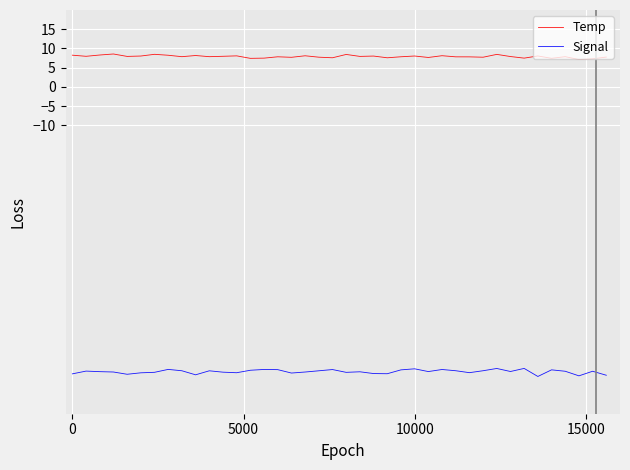

Which series has the largest range (max minus min)?

Signal